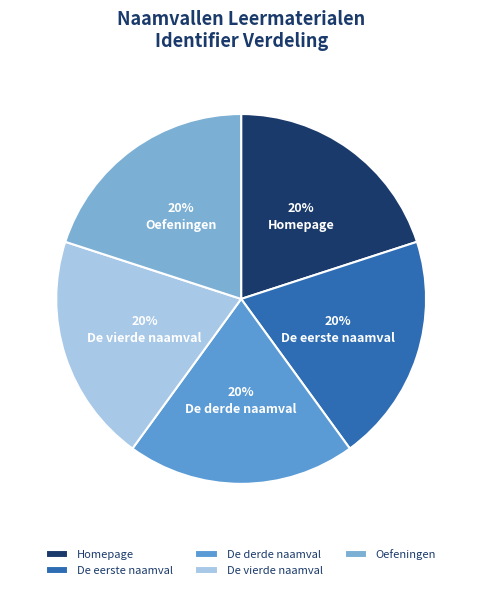

The Homepage slice represents 20% of the pie. True or false?

True